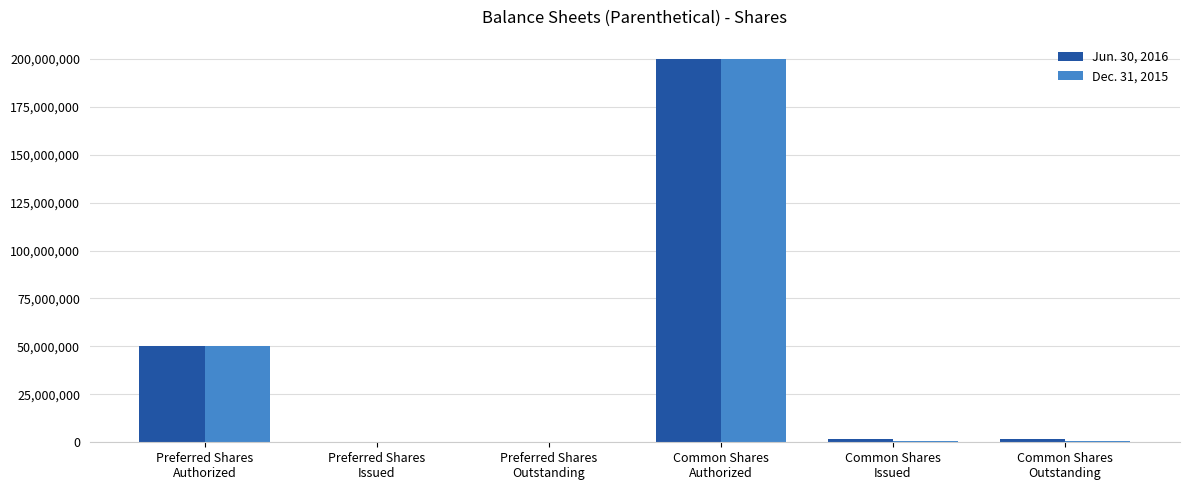

Is it true that Jun. 30, 2016 equals -67511152 at Preferred Shares
Issued?

False